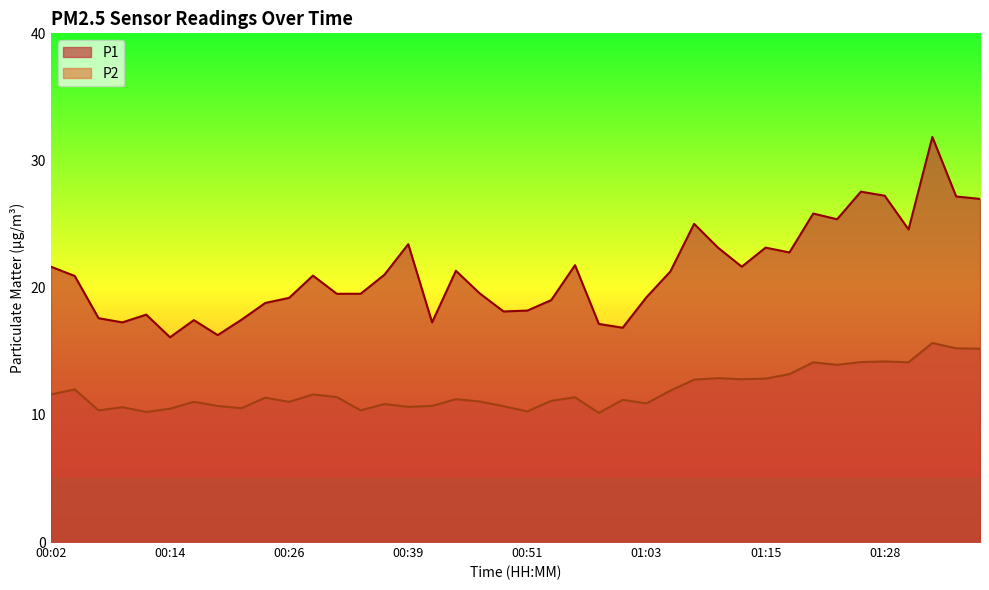

Which series has the largest total across all categories?

P1